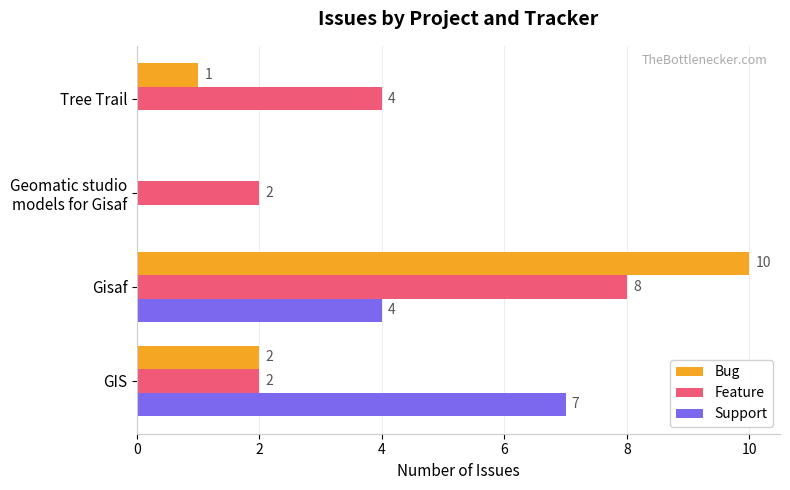

What is the sum of all Bug values?

13